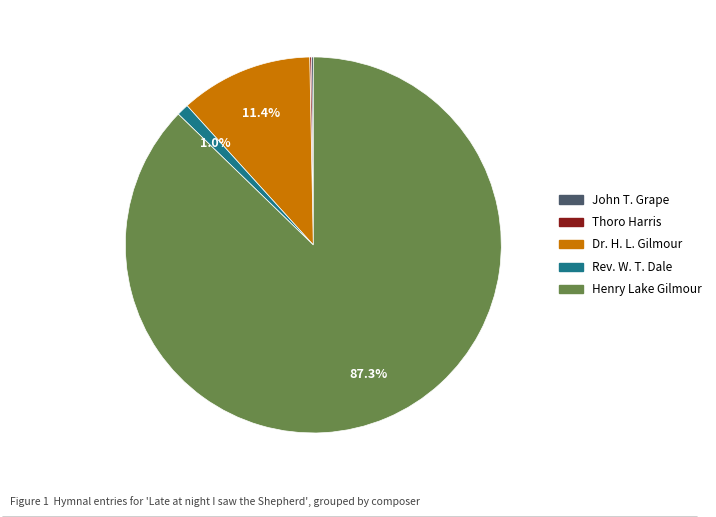

Is there a majority slice in this chart?

Yes